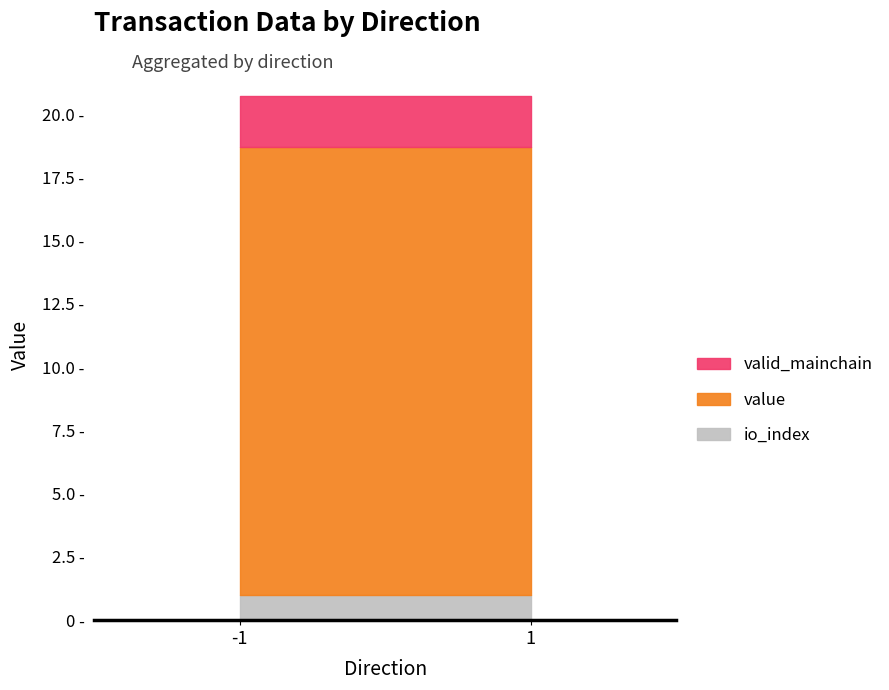

True or false: valid_mainchain and io_index intersect in this chart.

False